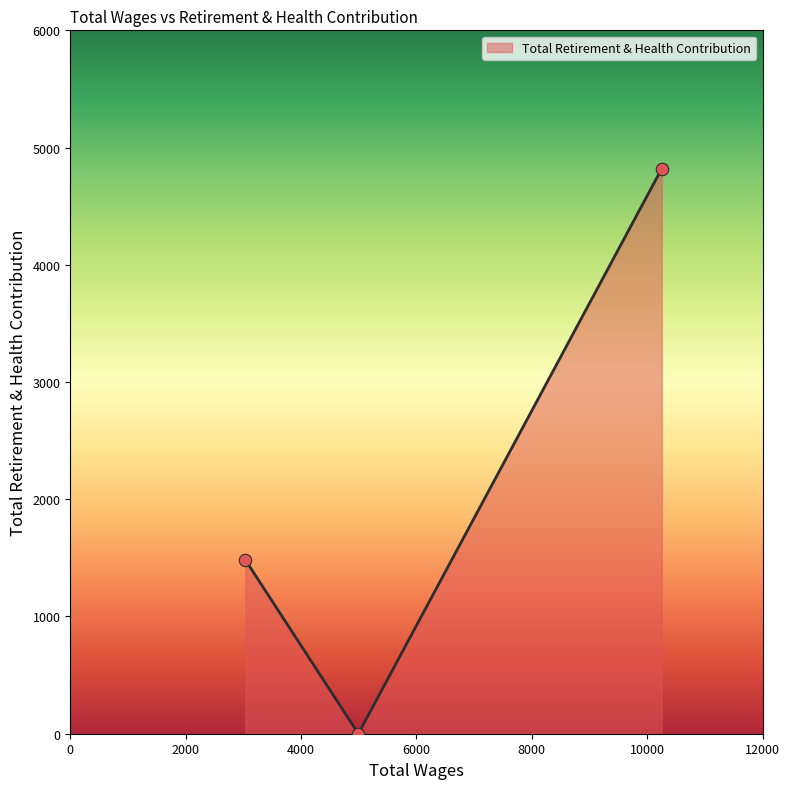

What is the greatest value displayed?

4820